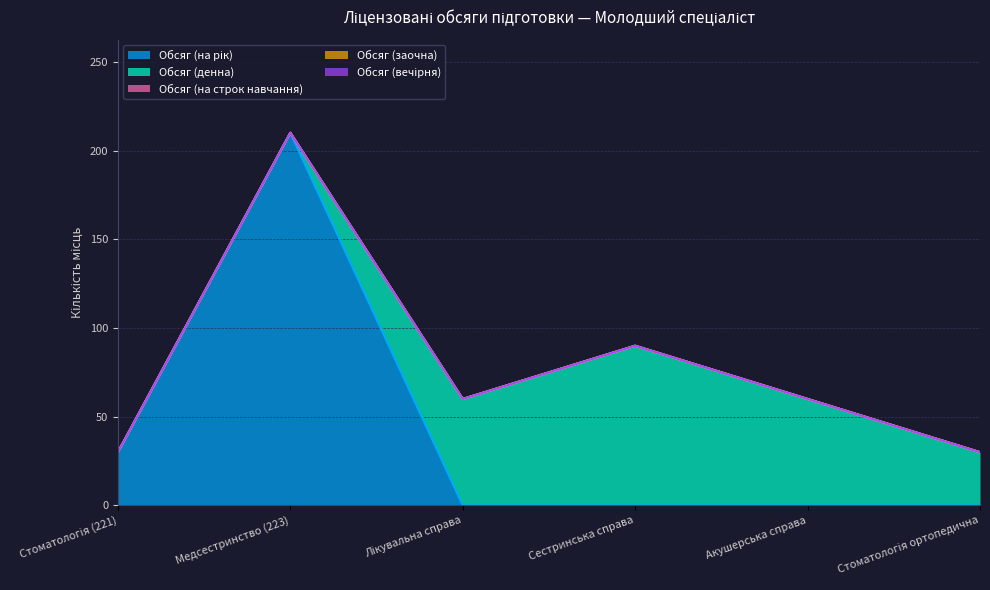

List the series in order of their peak value, highest first.

Обсяг (на рік), Обсяг (денна), Обсяг (на строк навчання), Обсяг (заочна), Обсяг (вечірня)